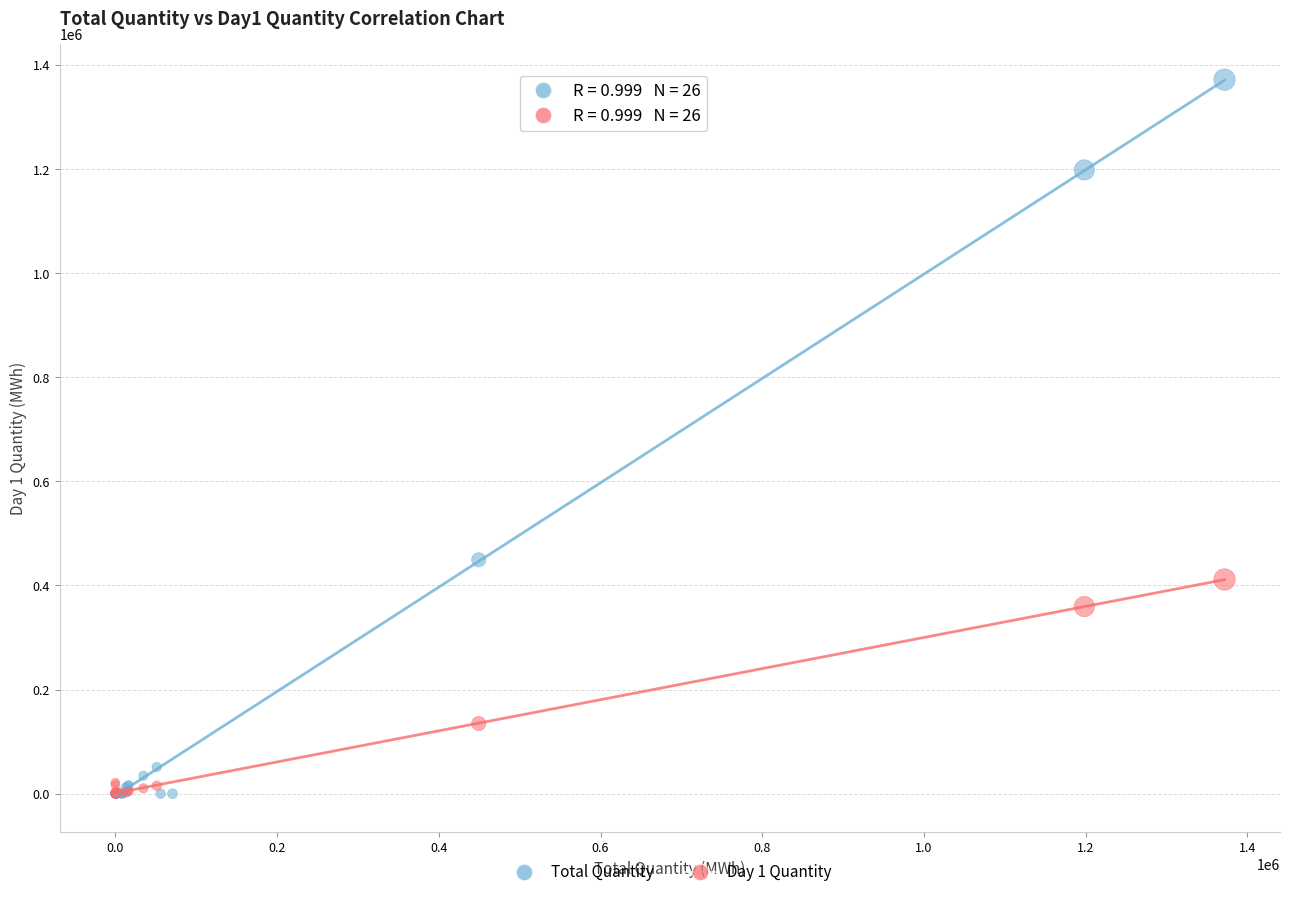

What are all the series names shown in the legend?

Total Quantity, Day 1 Quantity